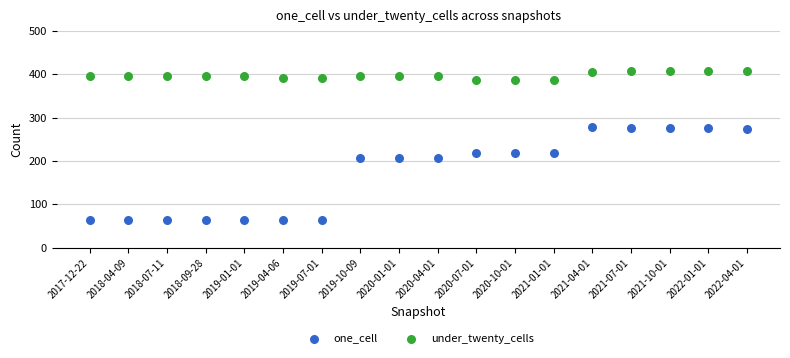

Across all data points, what is the range of Y values (max minus min)?

346